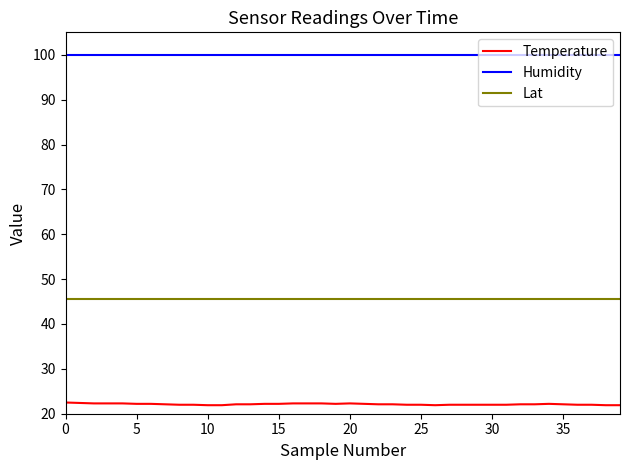

List the series in order of their peak value, highest first.

Humidity, Lat, Temperature